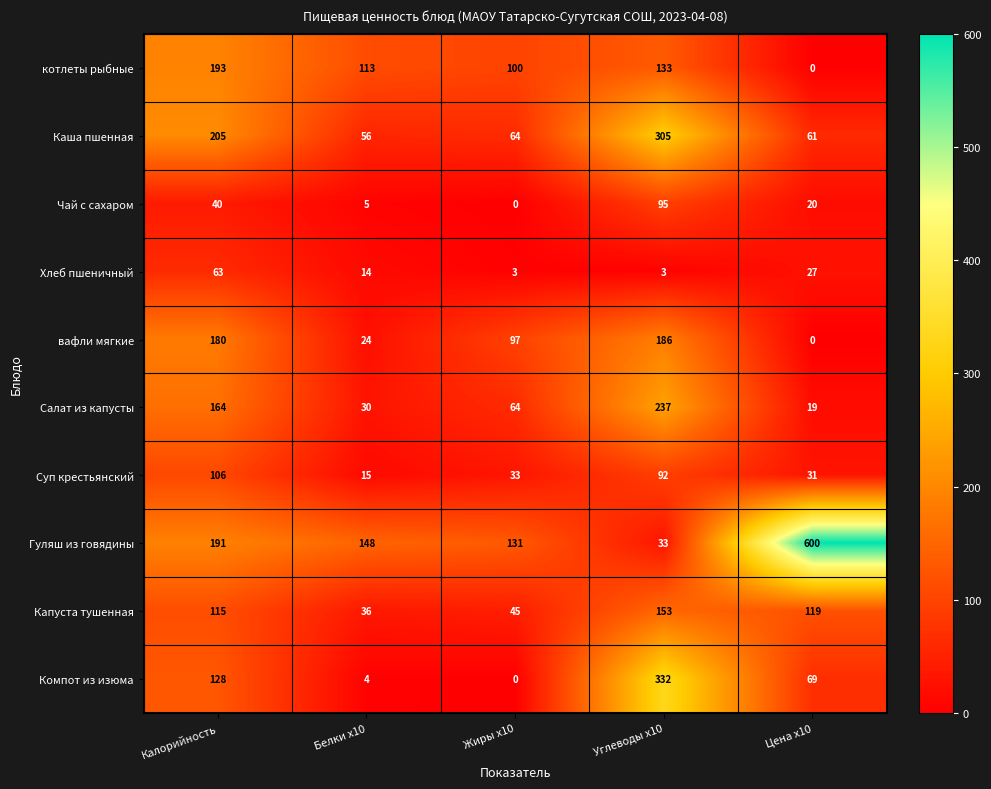

How many categories are shown in the chart?

5